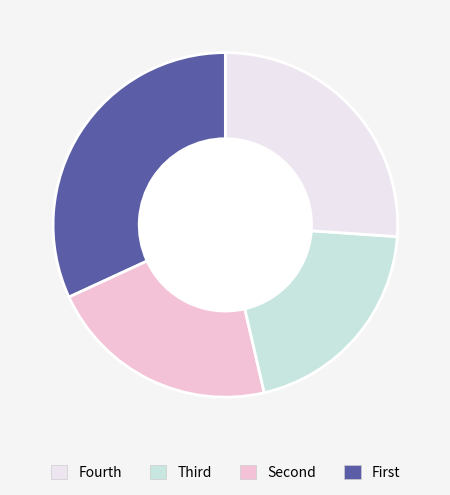

Is there any slice that represents more than half of the pie?

No